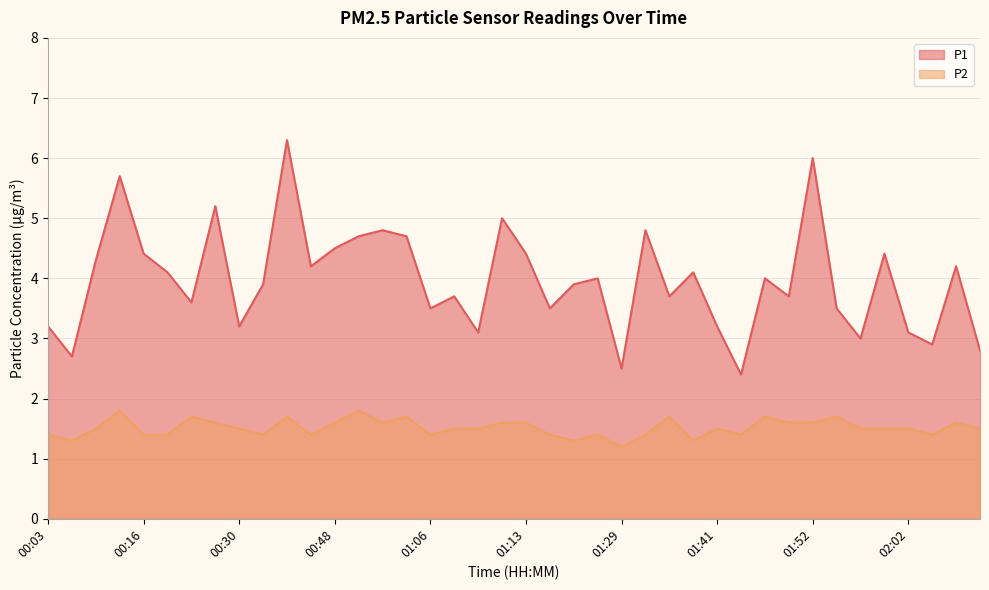

At 01:06, list the series in order from largest to smallest.

P1, P2